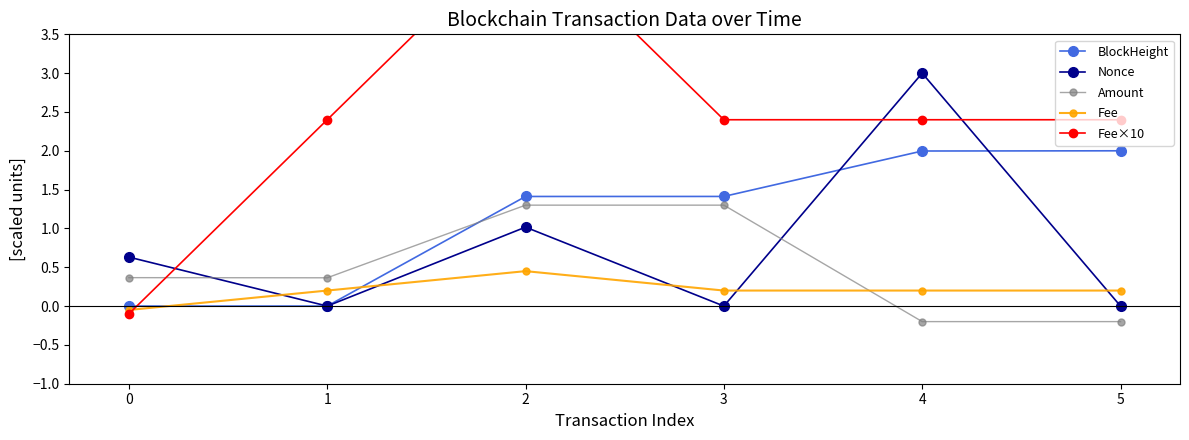

Is it true that Fee×10 equals 2.4 at 3?

True